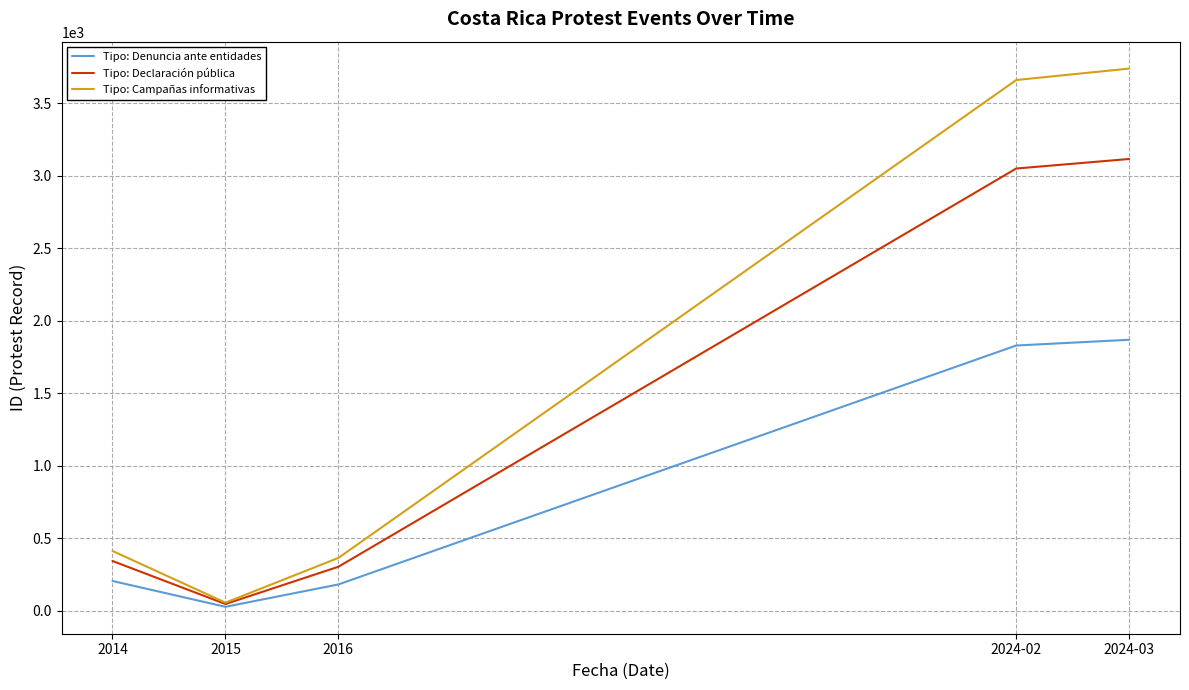

Rank the series by their maximum value, from lowest to highest.

Tipo: Denuncia ante entidades, Tipo: Declaración pública, Tipo: Campañas informativas